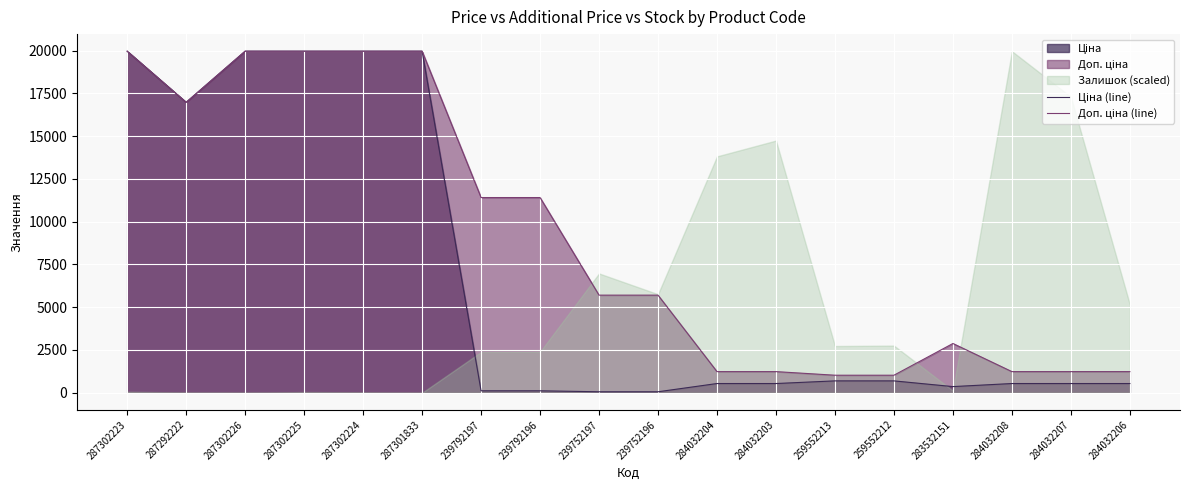

What is the difference between the maximum and minimum values in the Доп. ціна (line) series?

18939.5